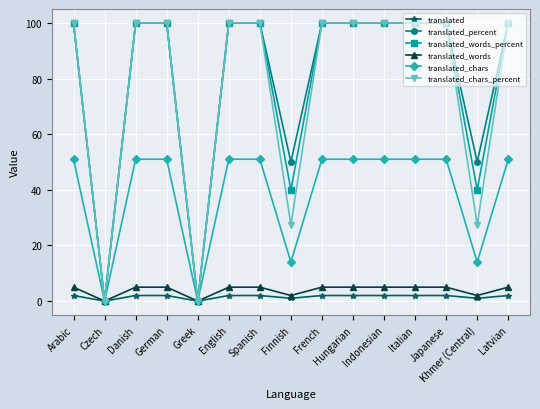

Which series changed the most between Danish and Finnish?

translated_chars_percent